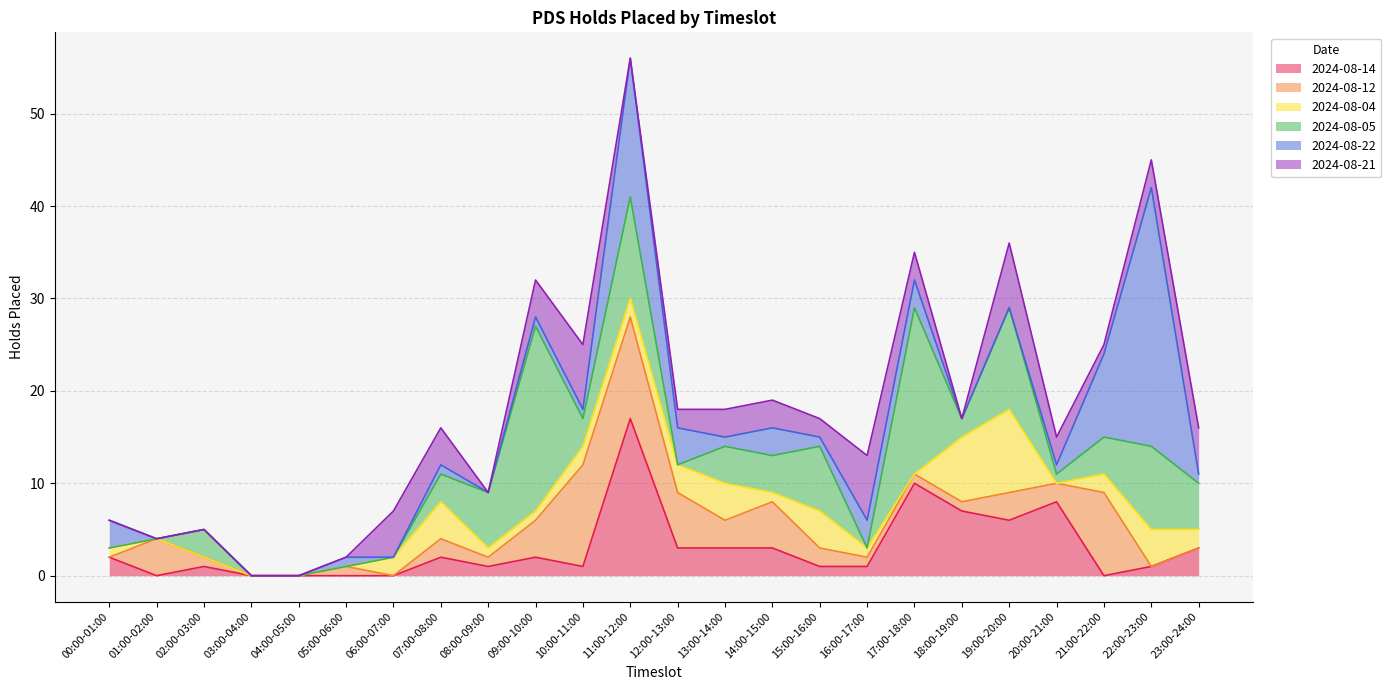

True or false: 2024-08-22 and 2024-08-21 intersect in this chart.

True